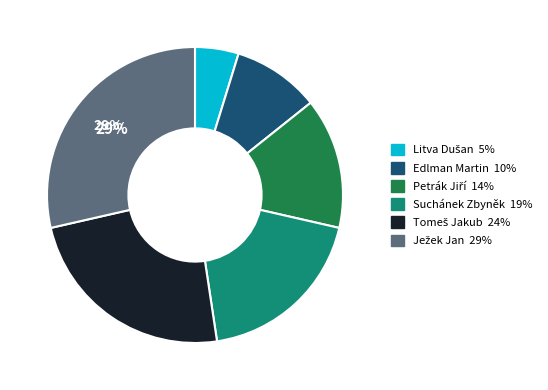

To the nearest percent, what percentage of the pie is Suchánek Zbyněk?

19%